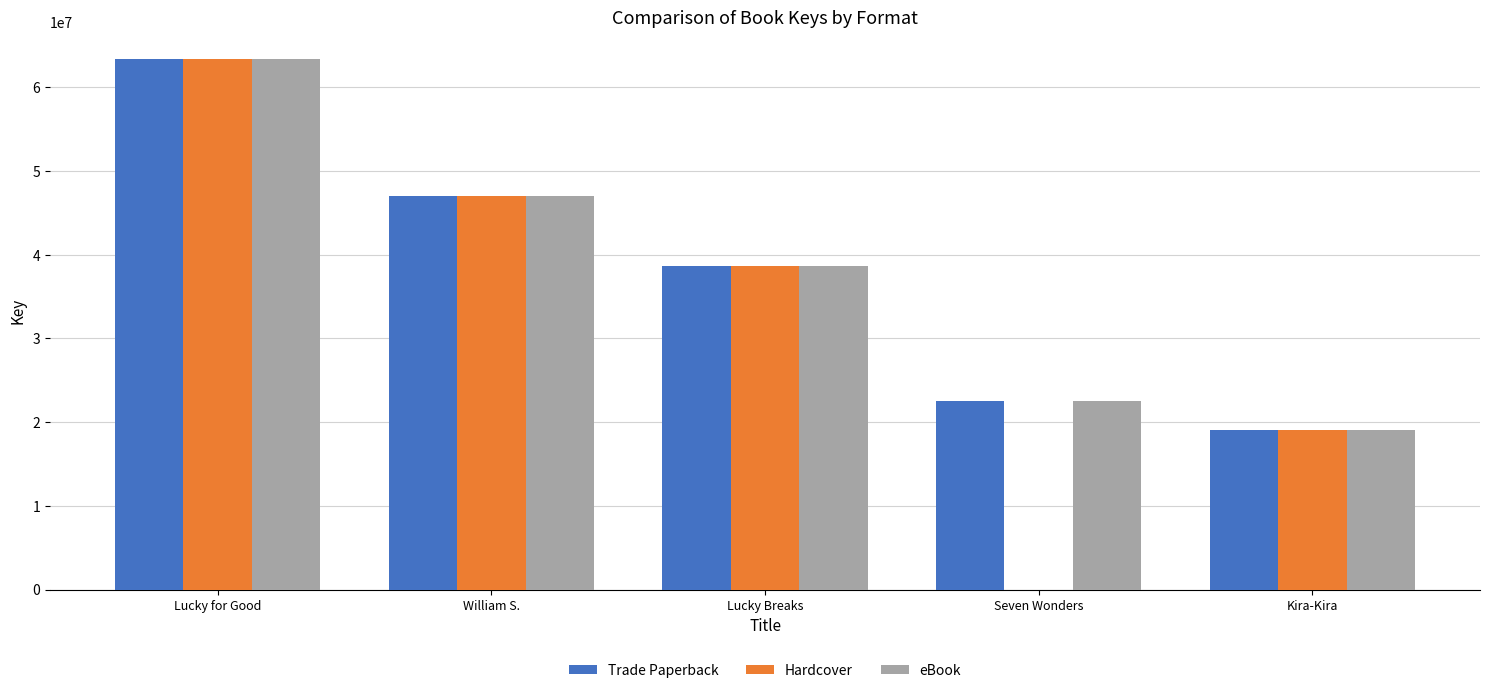

What is the sum of all eBook values?

190695860